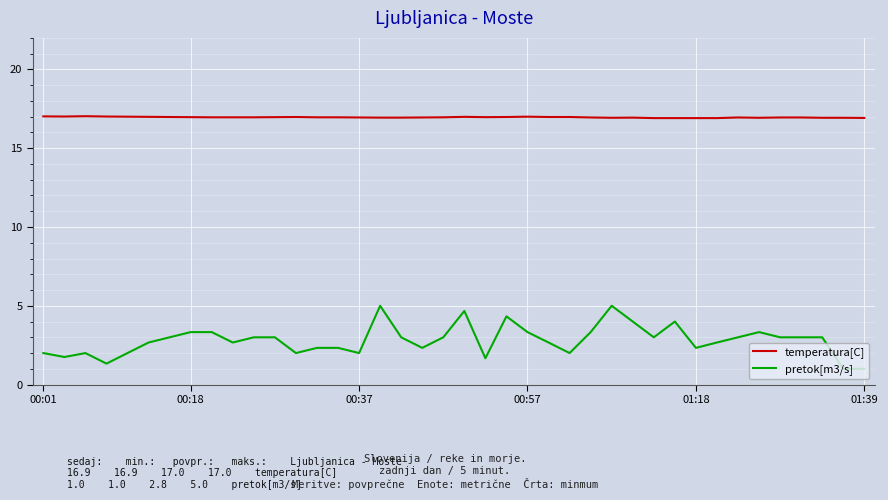

What is the highest value of the temperatura[C] series?

17.0